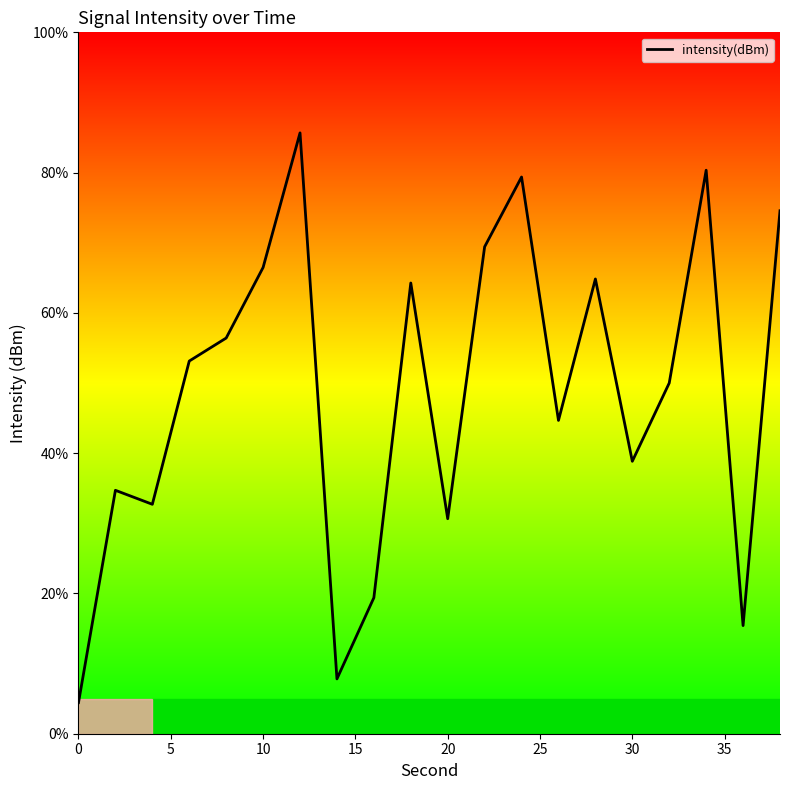

What is the difference between the maximum and minimum values?

81.2